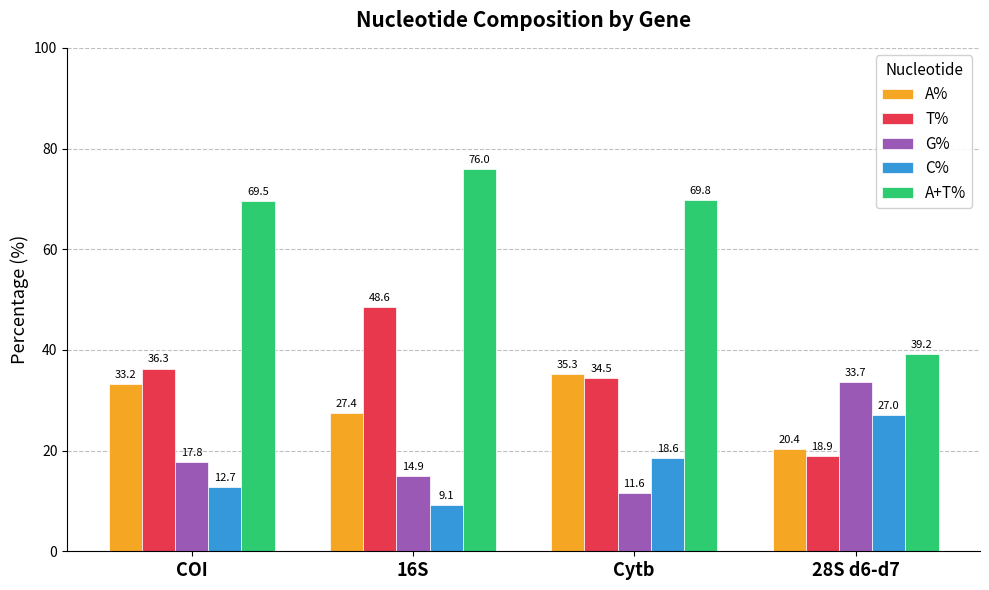

Is the value of A% at 16S greater than the value of C% at 28S d6-d7?

Yes